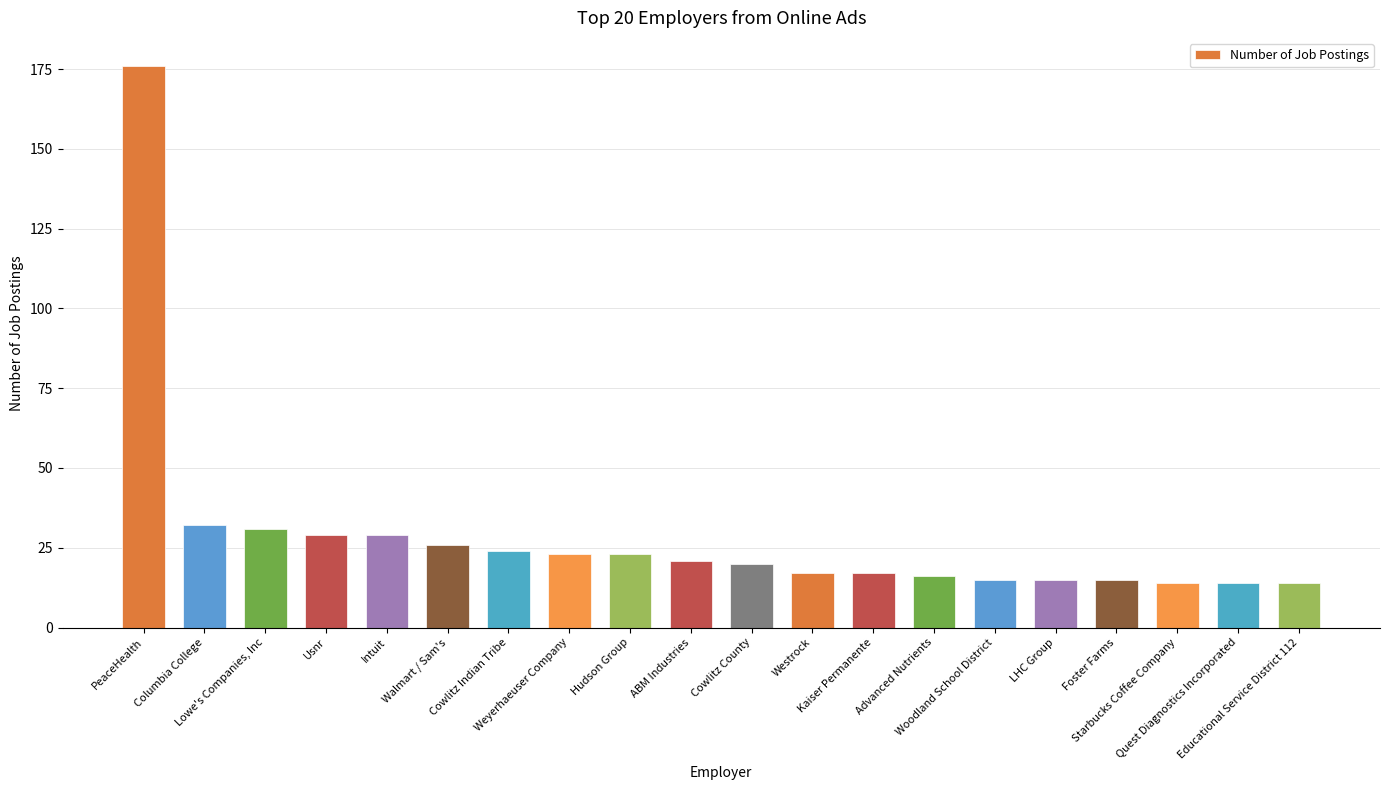

Are the bars horizontal?

No